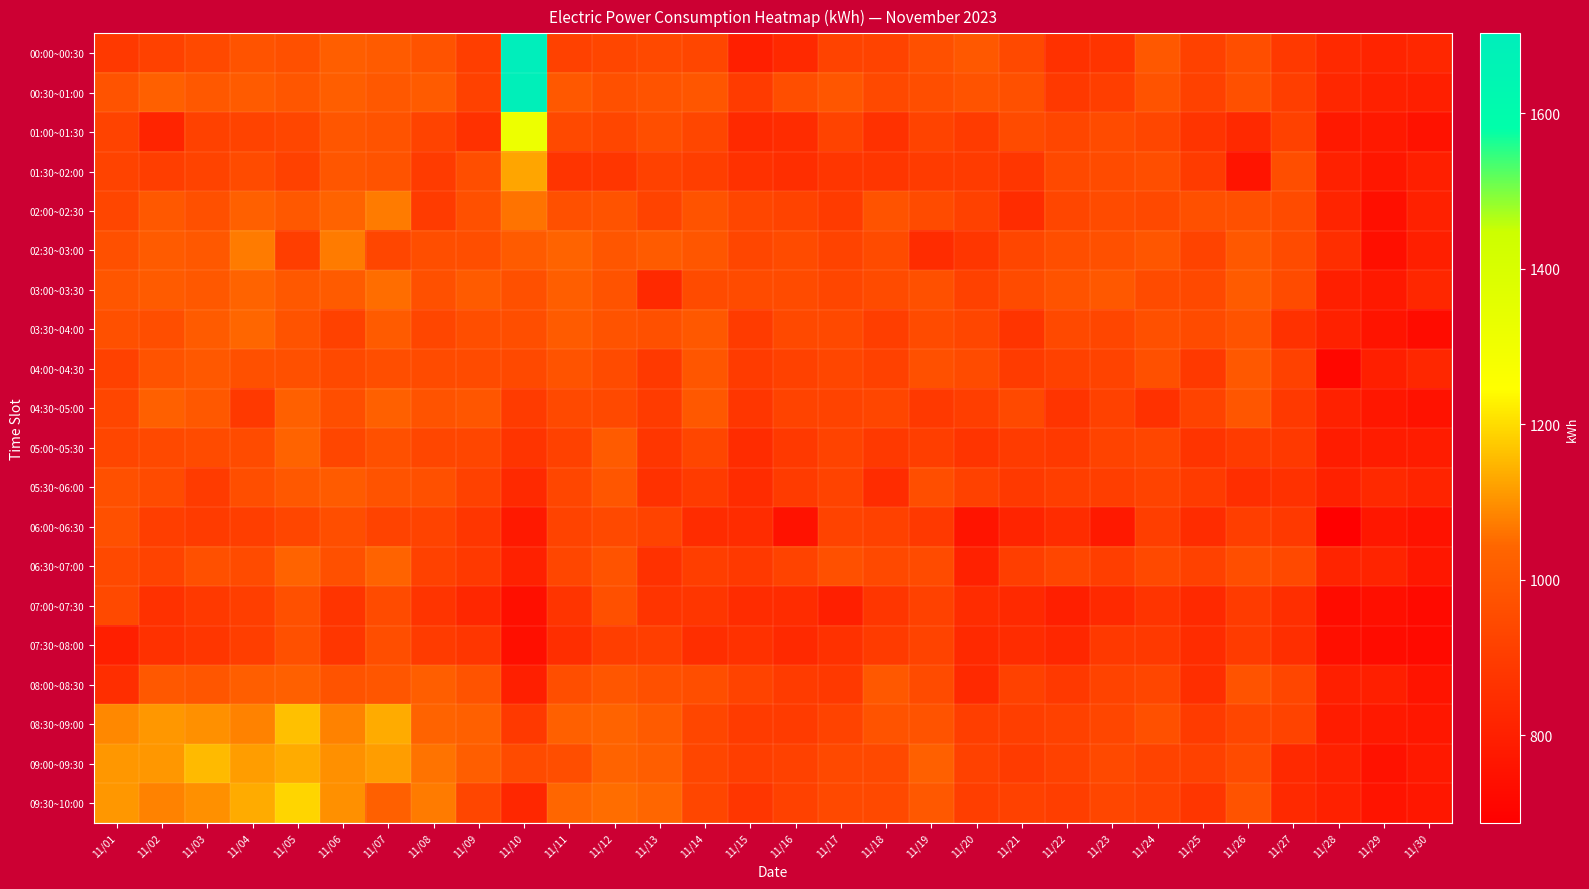

Rank the series by their maximum value, from lowest to highest.

06:00~06:30, 07:00~07:30, 07:30~08:00, 04:00~04:30, 05:30~06:00, 04:30~05:00, 08:00~08:30, 05:00~05:30, 06:30~07:00, 03:30~04:00, 03:00~03:30, 02:00~02:30, 02:30~03:00, 01:30~02:00, 09:00~09:30, 08:30~09:00, 09:30~10:00, 01:00~01:30, 00:30~01:00, 00:00~00:30